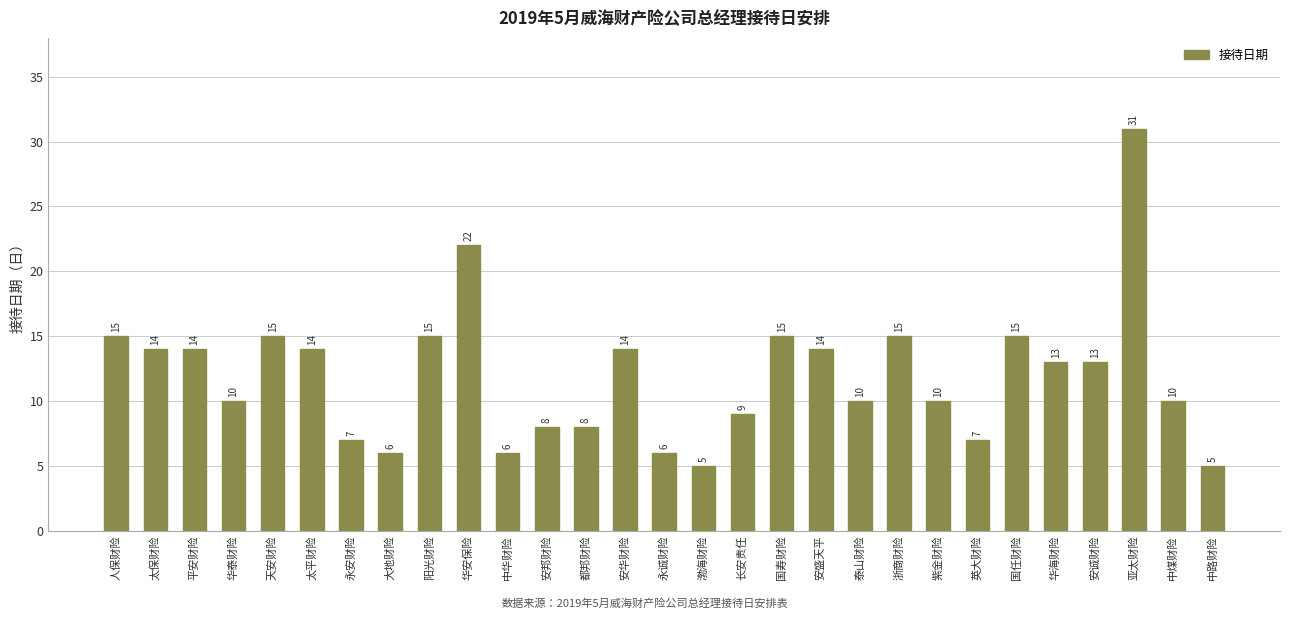

How many values are below 13?

14